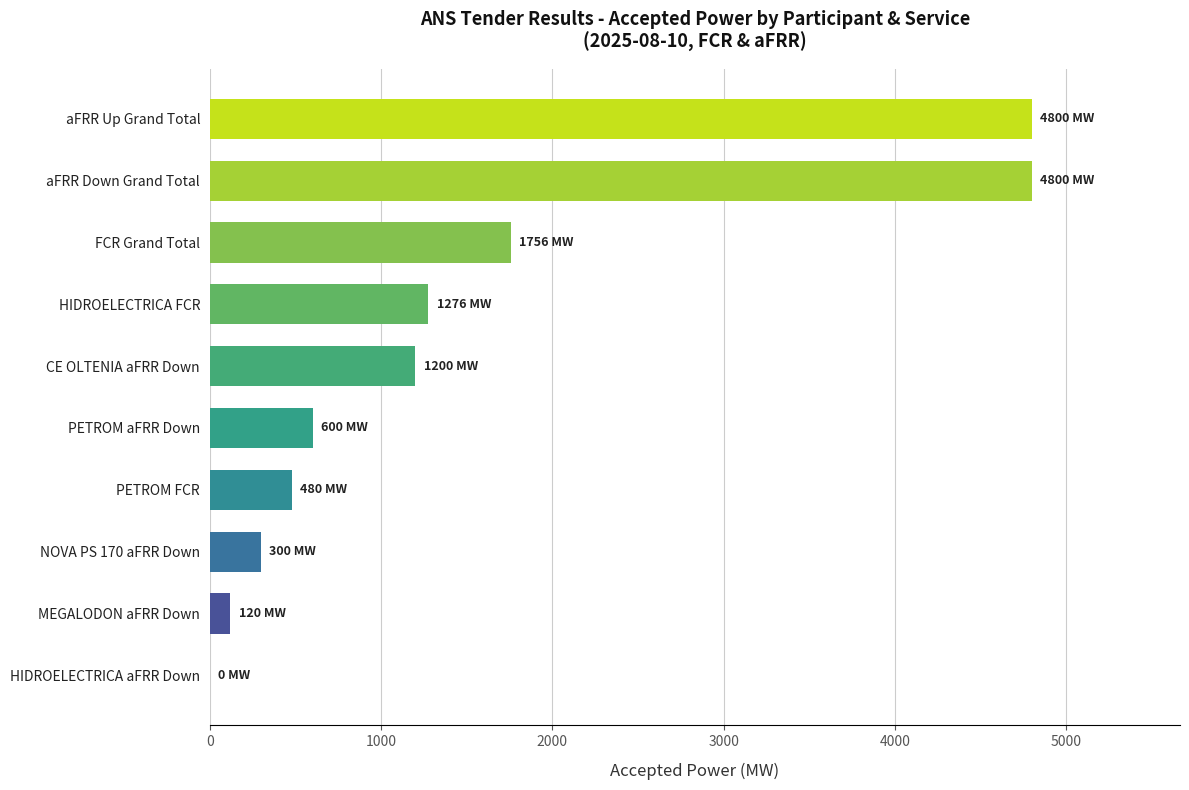

How many series are shown in this chart?

1